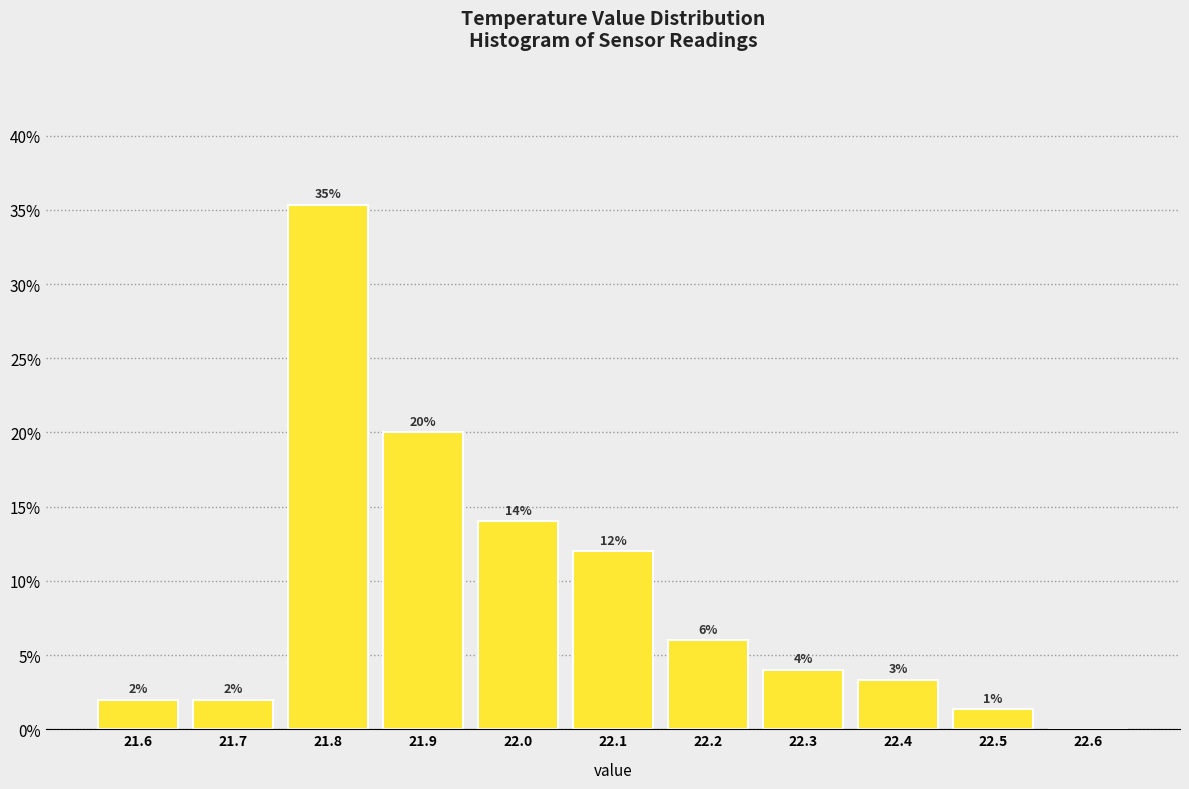

Over which range of the x-axis is the bar tallest?

21.75 to 21.85